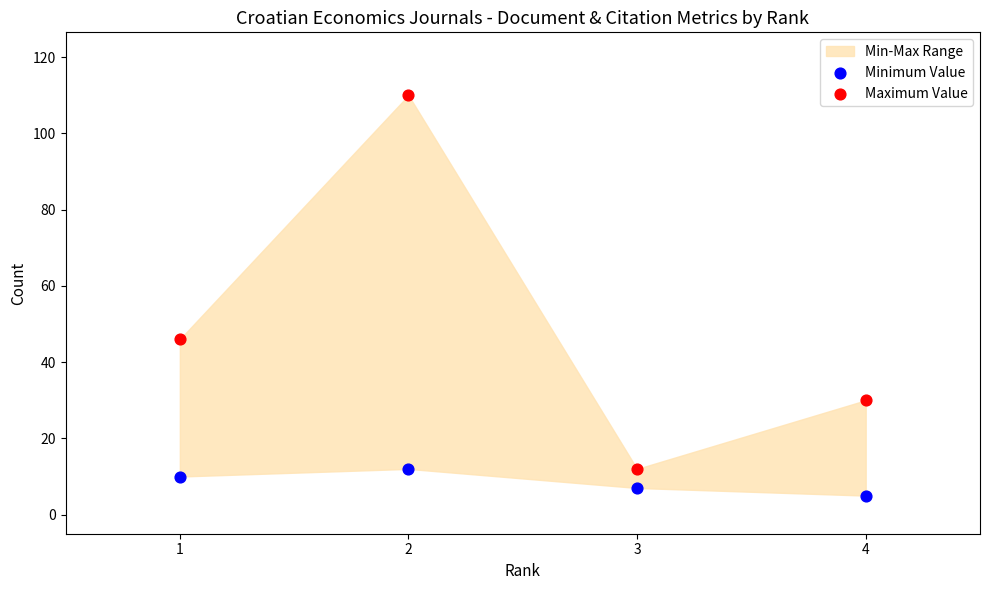

Which series has the widest spread of Y values?

Maximum Value